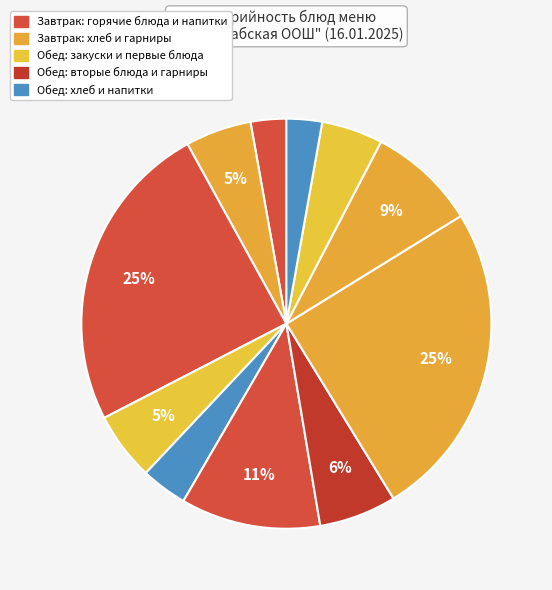

How many segments does this pie chart have?

11